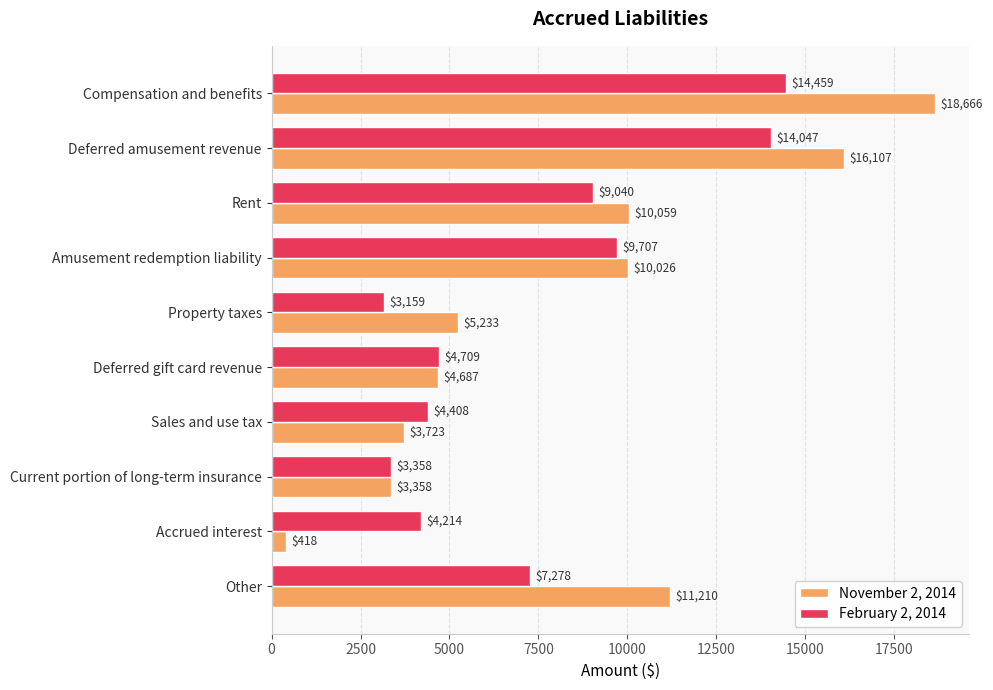

Between Deferred gift card revenue and Current portion of long-term insurance, which series saw the biggest shift?

February 2, 2014